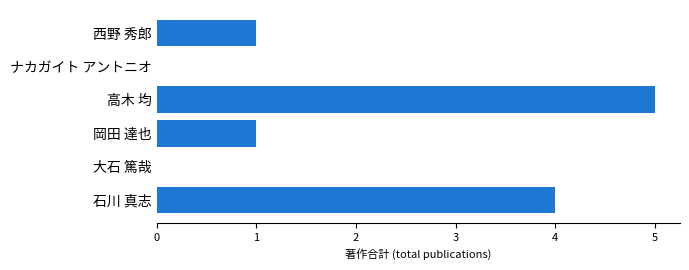

How many distinct data groups are displayed?

1